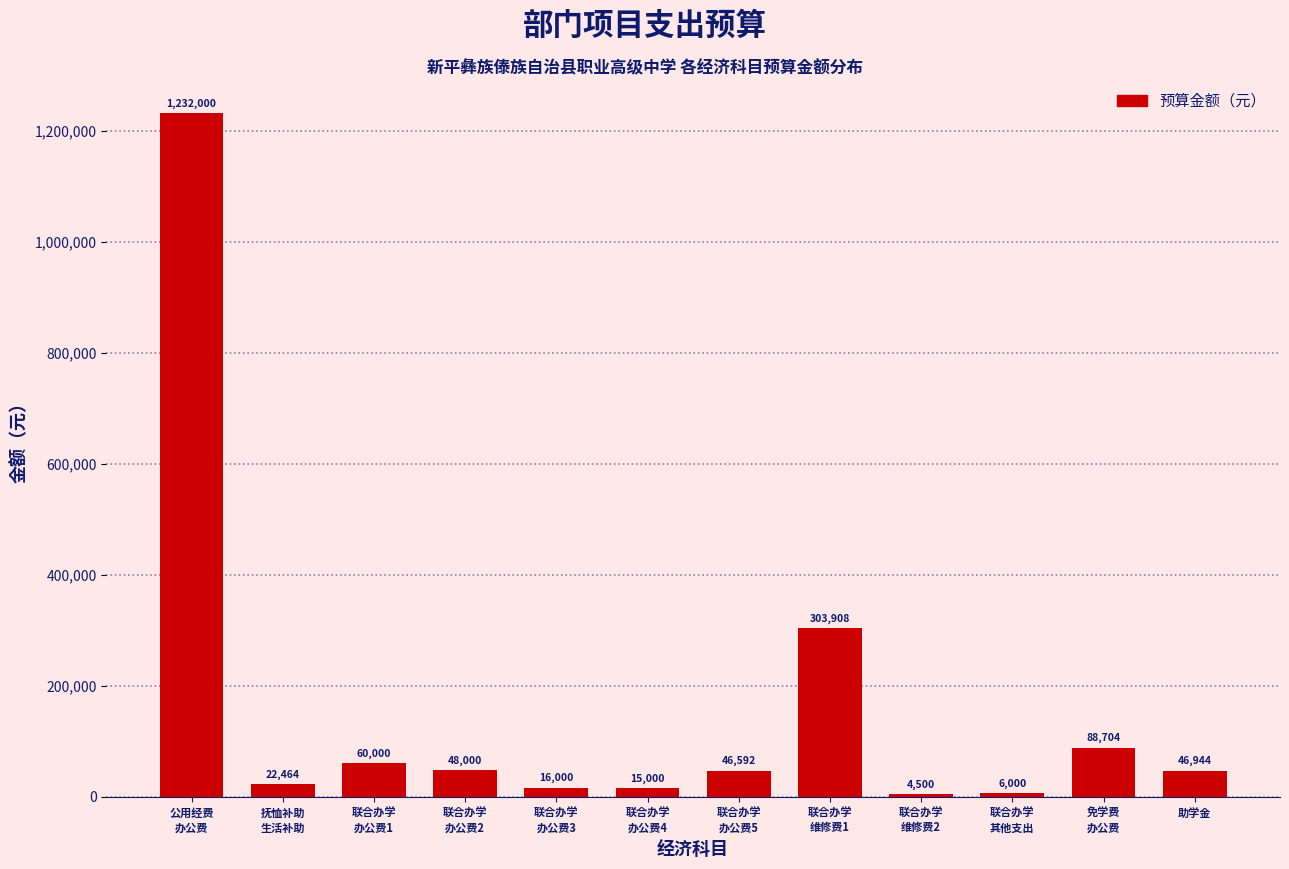

Reading left to right, list all the values displayed in this chart.

1232000	22464	60000	48000	16000	15000	46592	303908	4500	6000	88704	46944